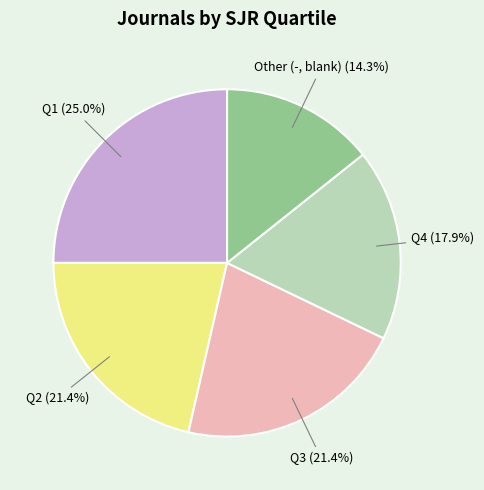

Does any single category account for the majority?

No